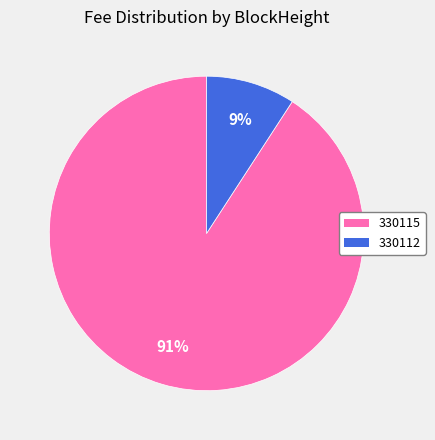

How many segments does this pie chart have?

2